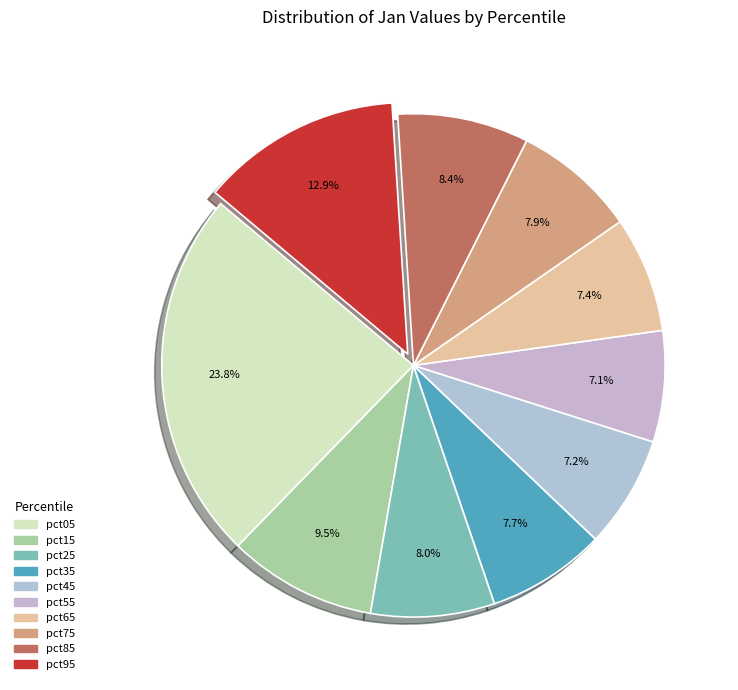

To the nearest percent, what is the combined percentage of pct35 and pct65?

15%